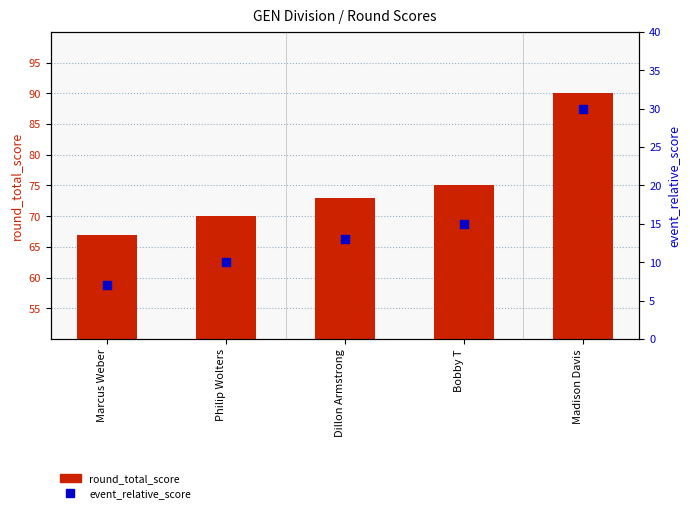

Is the value of event_relative_score at Madison Davis greater than the value of round_total_score at Dillon Armstrong?

No